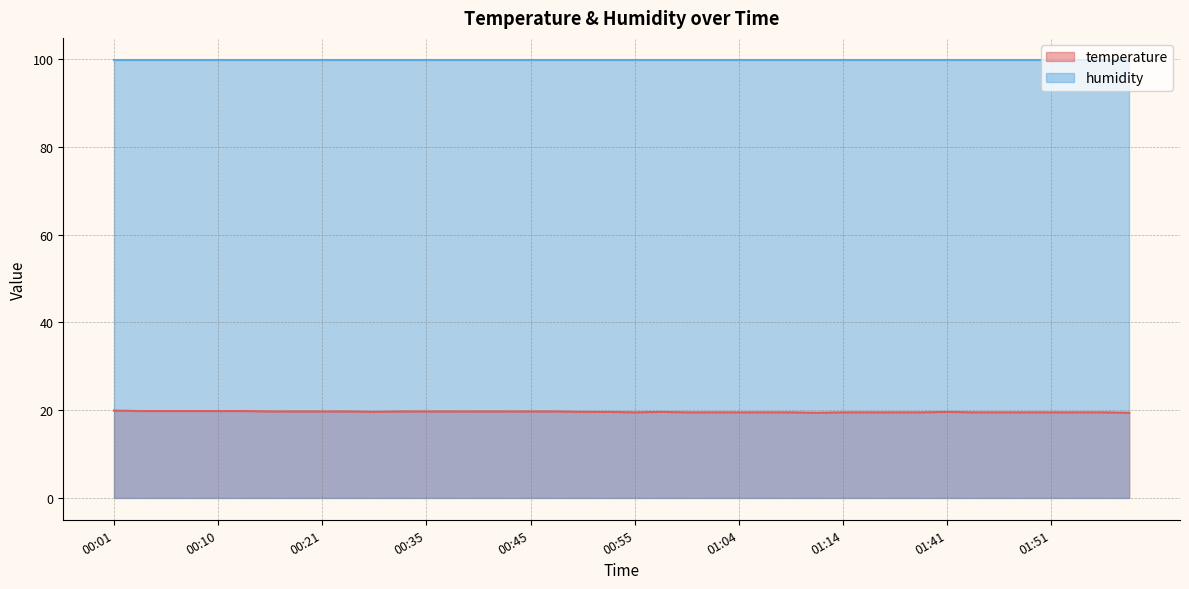

What value does the data have at 00:47?

19.7